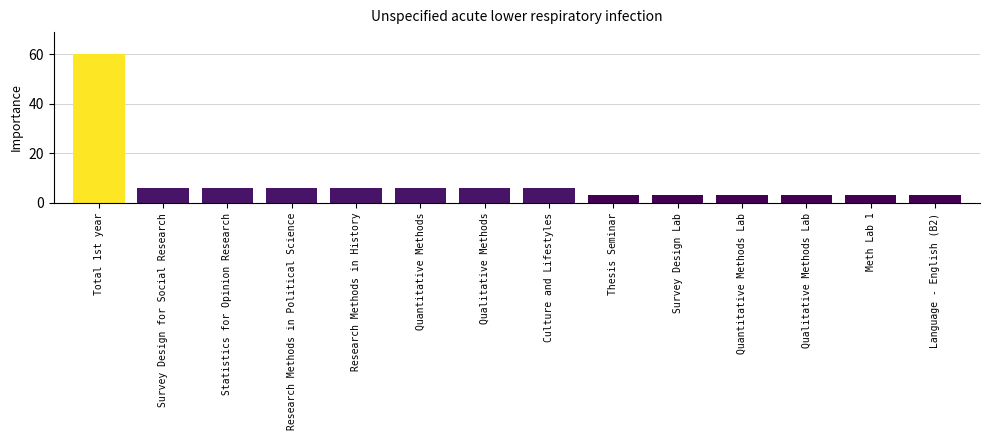

What is the label of the 11th bar from the left?

Quantitative Methods Lab